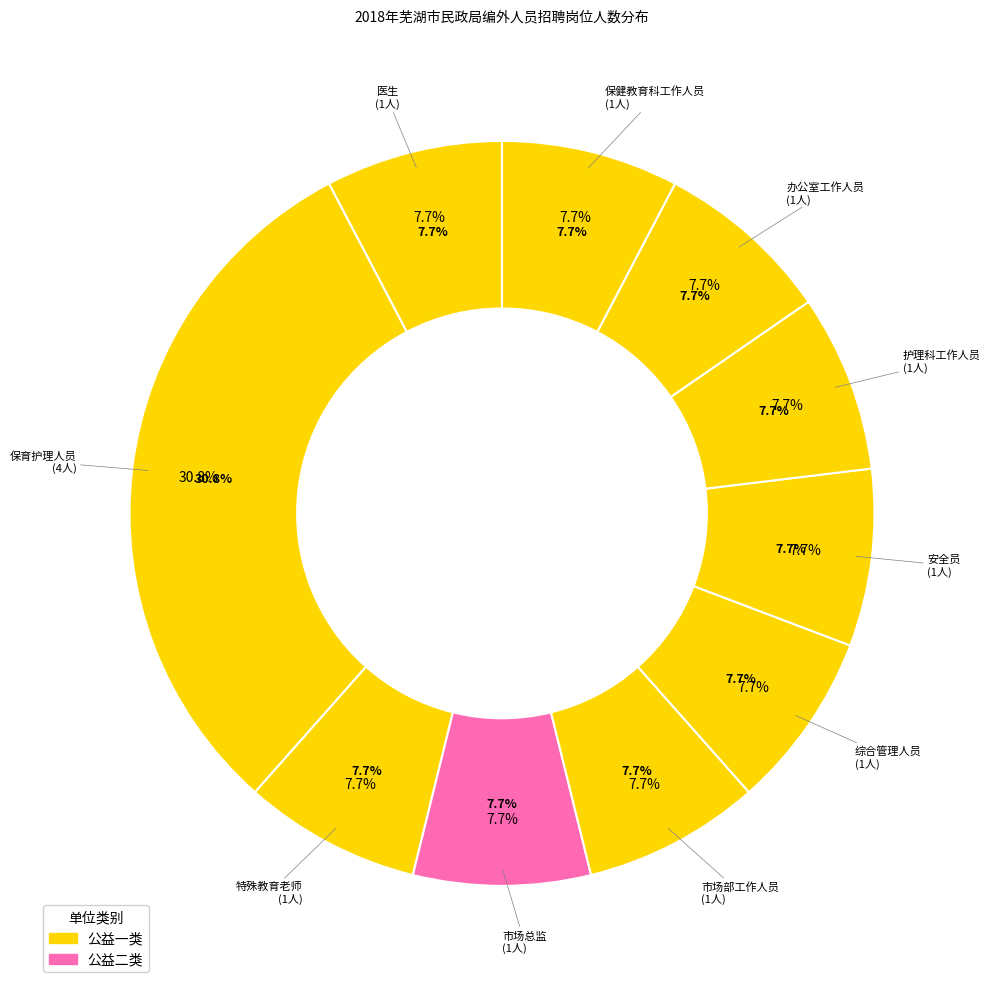

The 办公室工作人员 slice represents 16% of the pie. True or false?

False